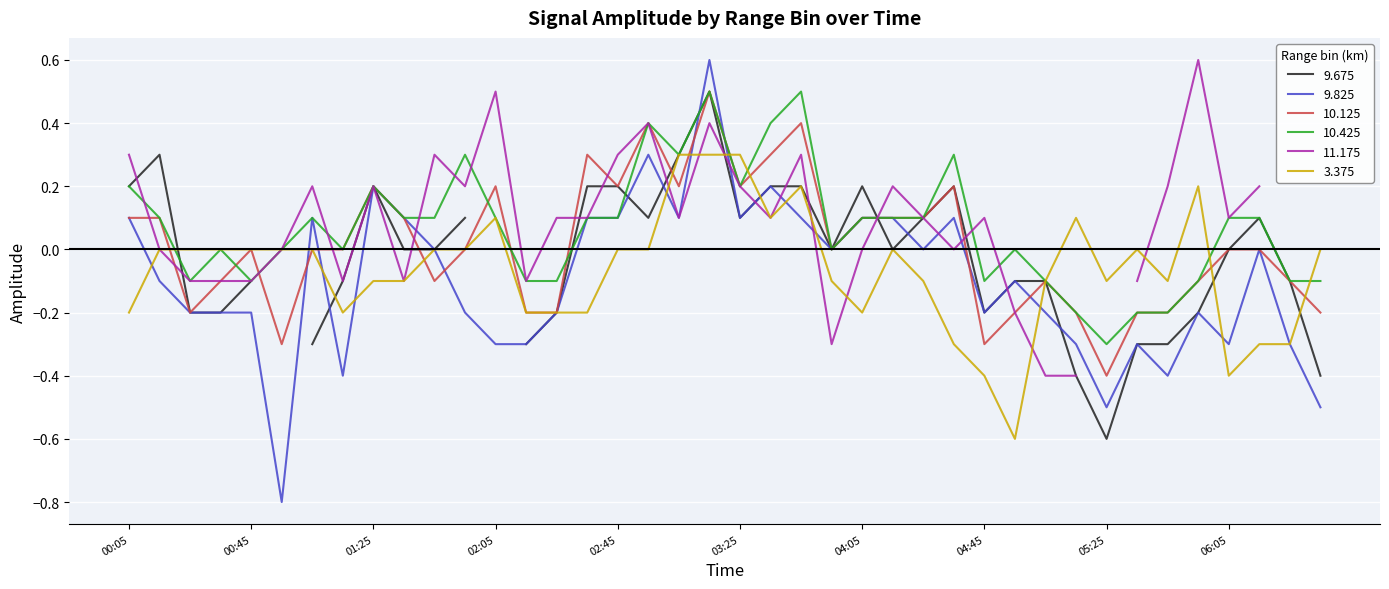

What is the difference between the maximum and second lowest values in the 10.125 series?

0.8